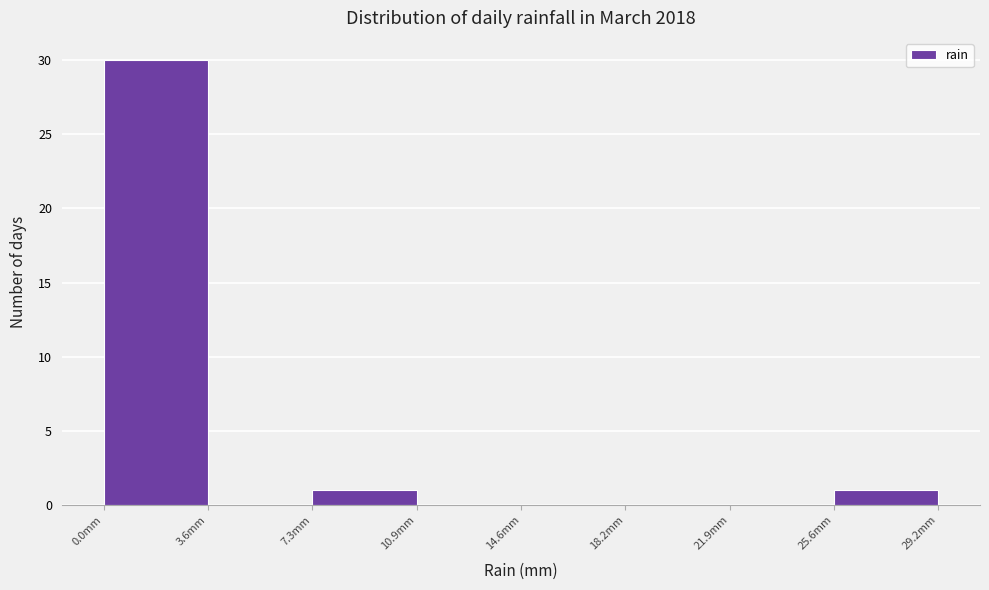

What is the height of the bar covering 0.00 to 3.65 on the x-axis? Neither the bar edges nor the heights are printed on the chart, so give them approximately, as read against the axes.

30